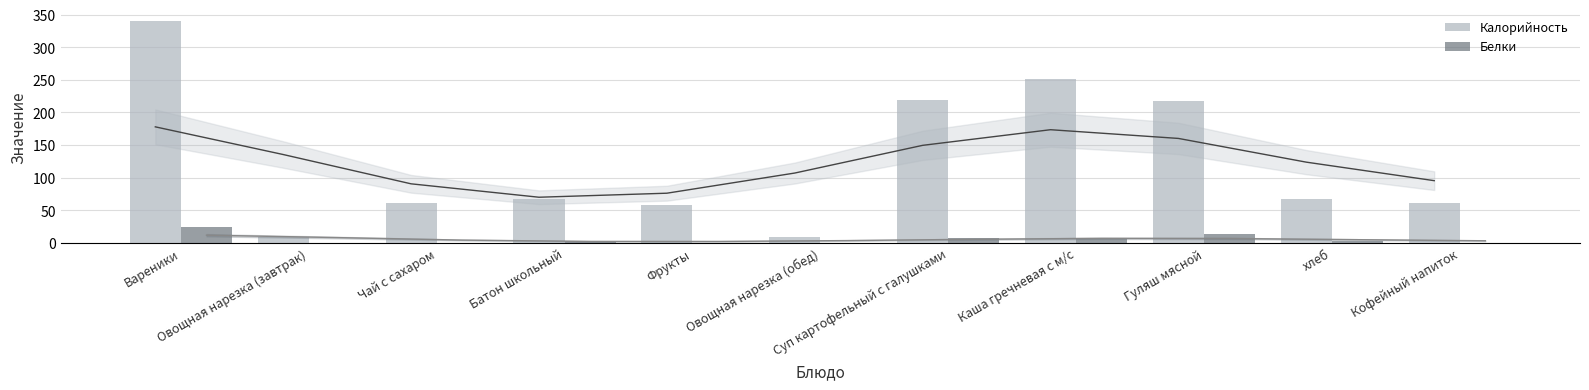

Reading left to right, extract all data points from this chart.

Калорийность: Вареники=340.0	Овощная нарезка (завтрак)=8.3	Чай с сахаром=61.2	Батон школьный=67.6	Фрукты=57.7	Овощная нарезка (обед)=8.3	Суп картофельный с галушками=219.0	Каша гречневая с м/с=251.2	Гуляш мясной=217.6	хлеб=67.6	Кофейный напиток=60.8
Белки: Вареники=24.0	Овощная нарезка (завтрак)=0.5	Чай с сахаром=0.2	Батон школьный=2.3	Фрукты=0.5	Овощная нарезка (обед)=0.5	Суп картофельный с галушками=7.8	Каша гречневая с м/с=7.5	Гуляш мясной=13.9	хлеб=2.3	Кофейный напиток=0.2